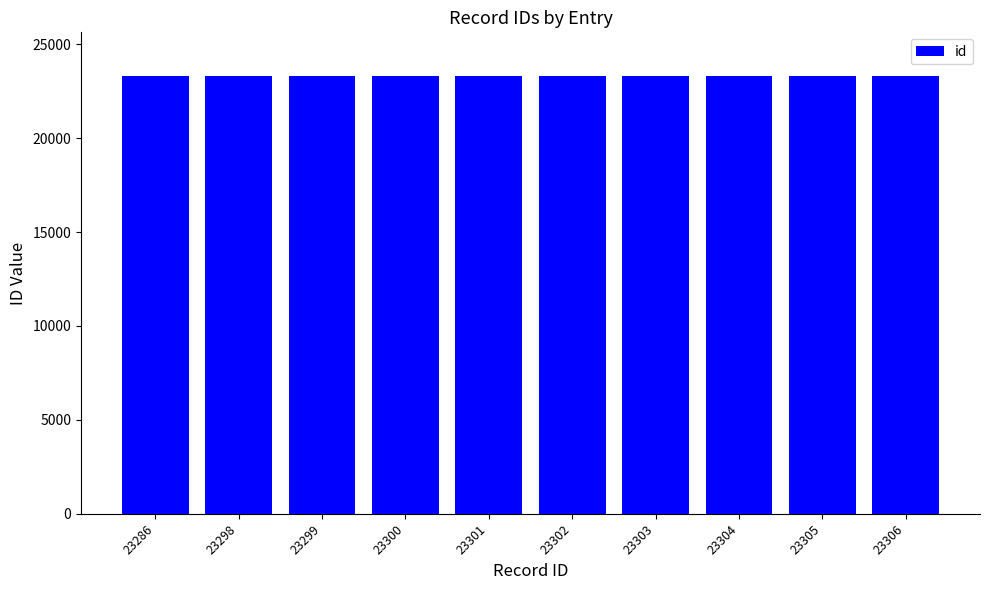

The value at 23305 is 23305. True or false?

True